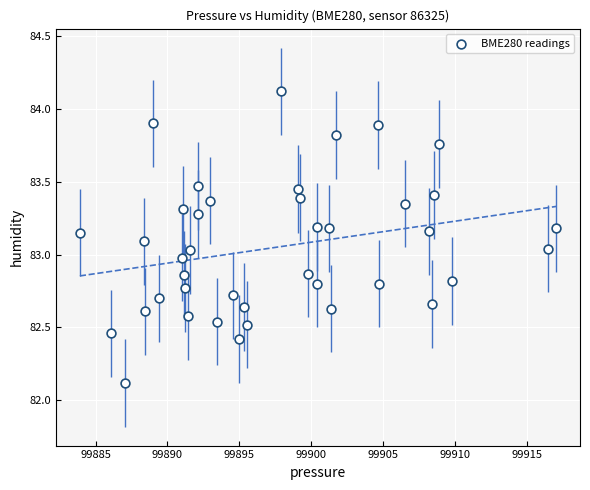

What is the range of X values (max minus min)?

33.1